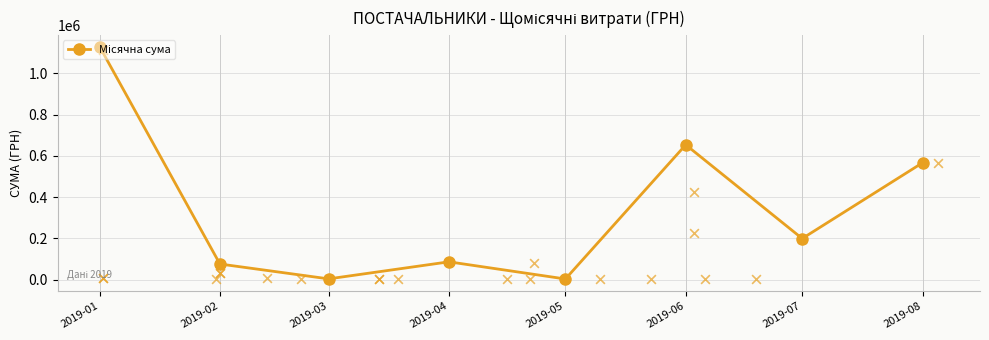

Between 2019-03 and 2019-07, which is larger?

2019-07